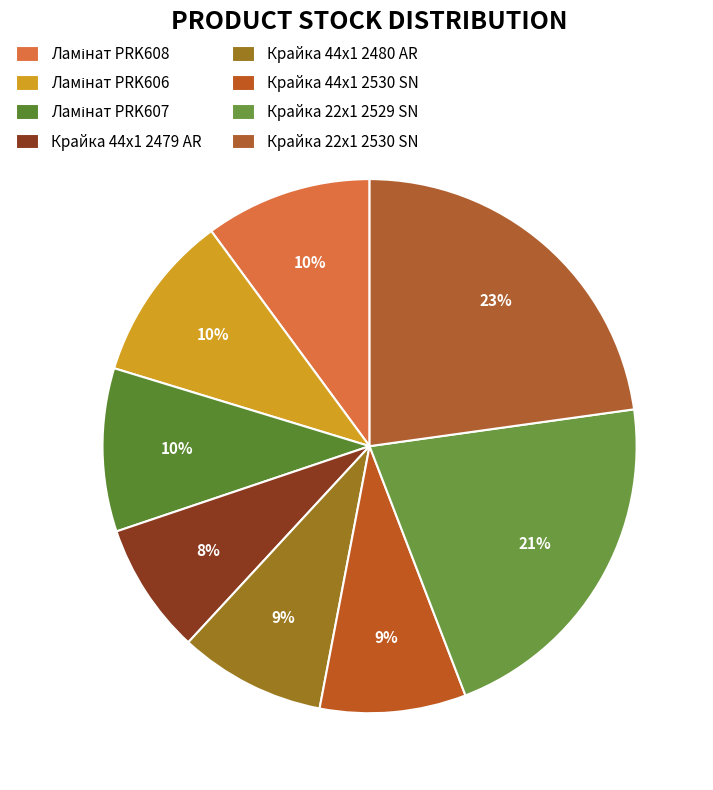

What is the smallest slice in the pie chart?

Крайка 44x1 2479 AR